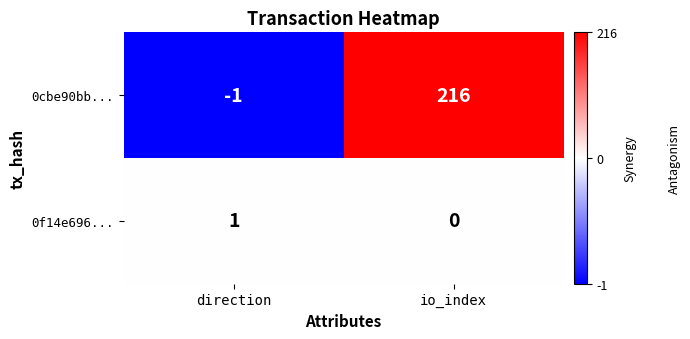

At which category is the sum across all series the highest?

io_index